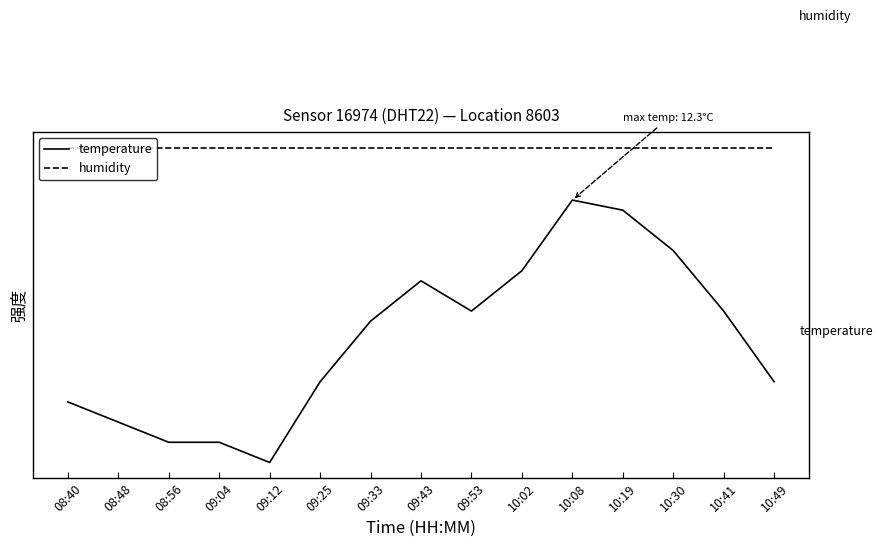

Does the chart display data point markers on the line(s)?

No